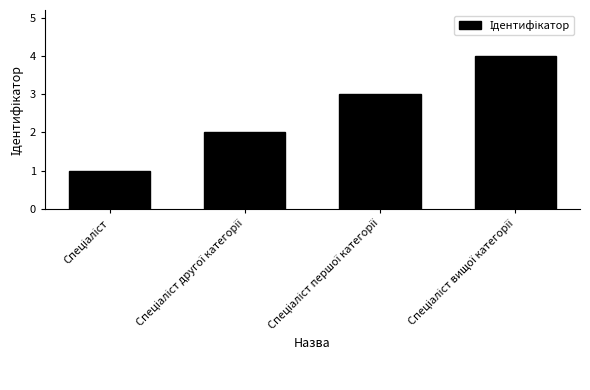

What is the difference between the maximum and minimum values?

3